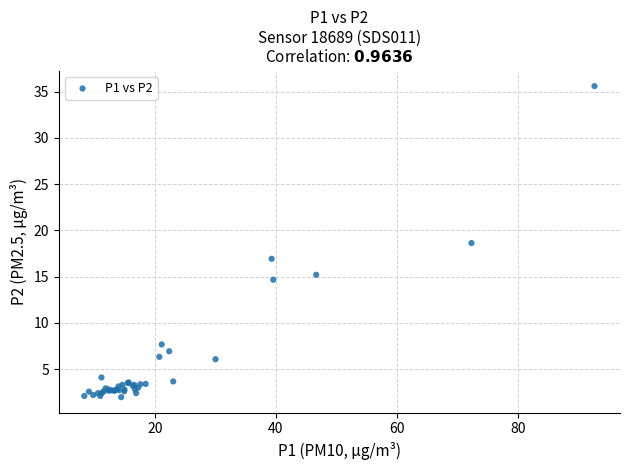

What Y value in the scatter plot is closest to 18?

18.6